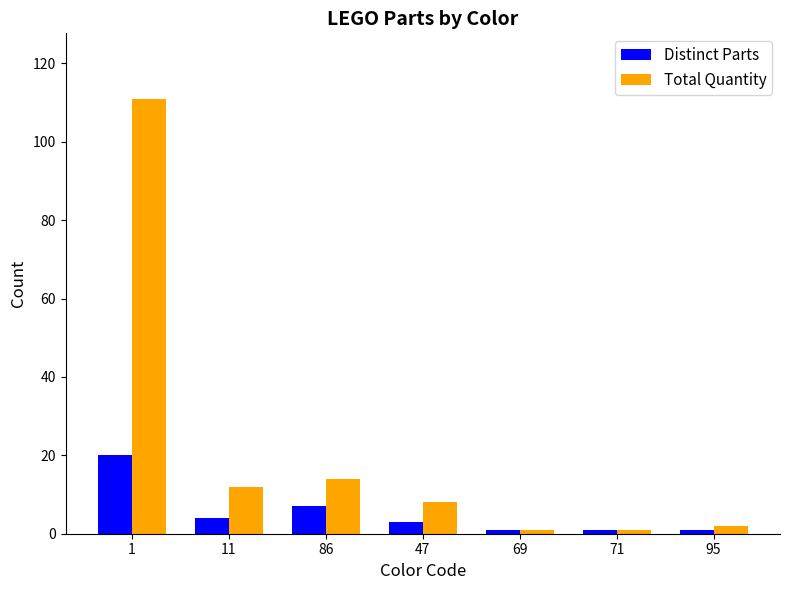

Are the bars horizontal?

No